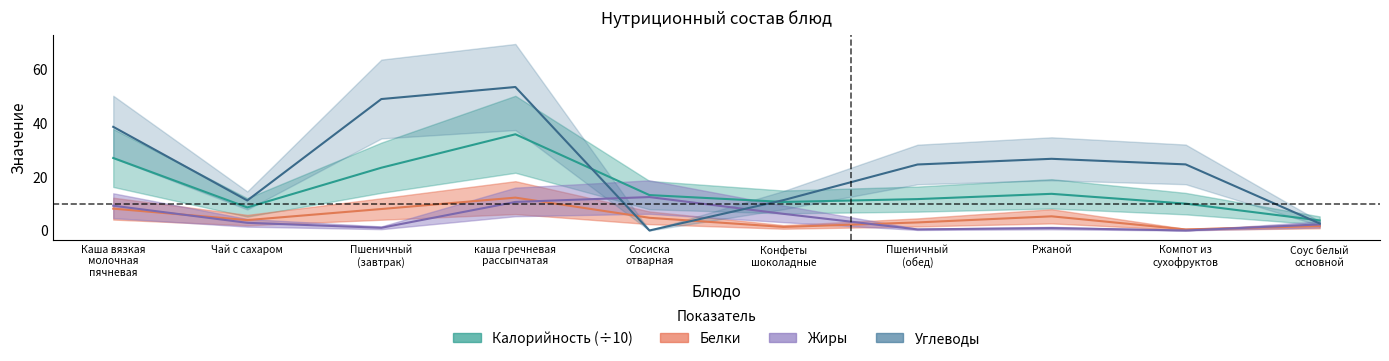

Reading left to right, list all the values displayed in this chart.

Калорийность: 27.0	8.6	23.4	35.9	13.2	10.6	11.7	13.7	10.0	3.7
Белки: 8.1	3.9	8.0	12.2	4.7	1.3	3.0	5.3	0.4	1.6
Жиры: 9.2	2.9	1.0	10.6	12.5	6.2	0.4	0.9	0.0	2.3
Углеводы: 38.6	11.2	49.0	53.5	0.0	11.3	24.6	26.7	24.6	2.6